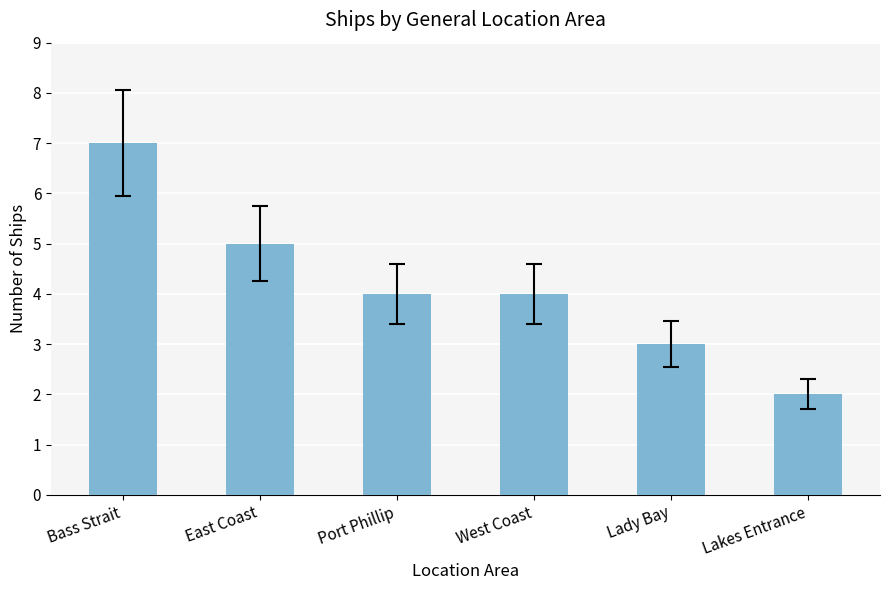

What is the difference between the maximum and minimum values?

5